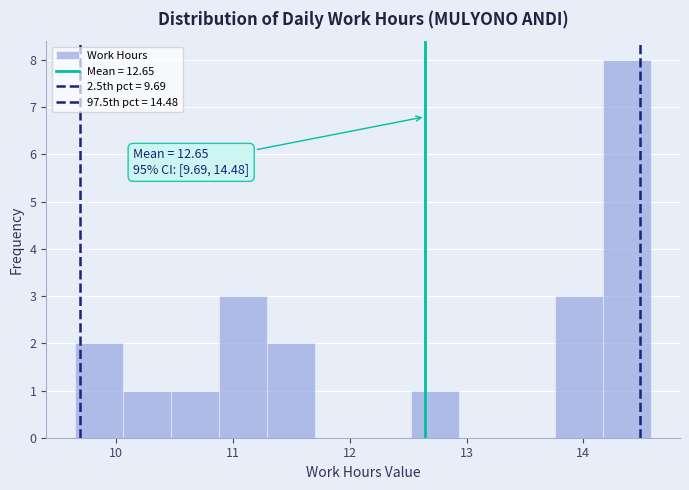

Over which range of the x-axis is the bar tallest?

14.2 to 14.6